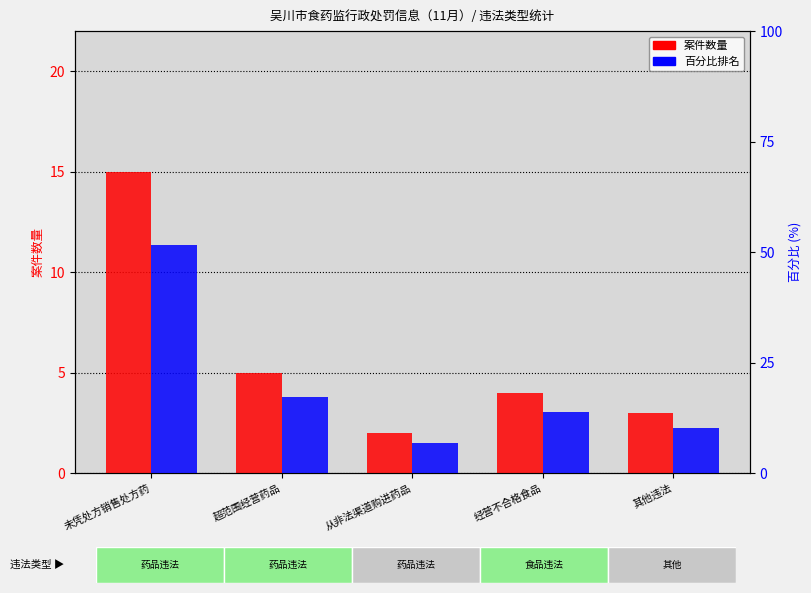

What is the difference between the maximum and second lowest values in the 案件数量 series?

12.0